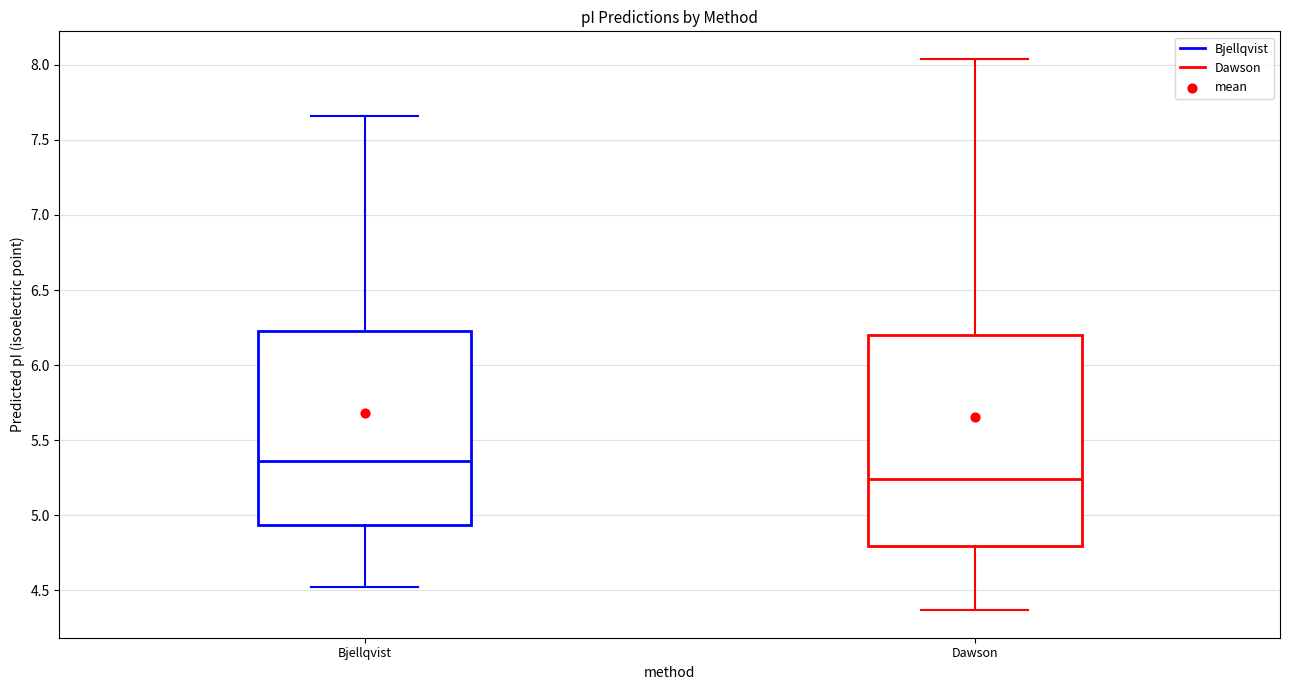

Comparing the boxes themselves (not the whiskers), which one is the tallest?

Dawson